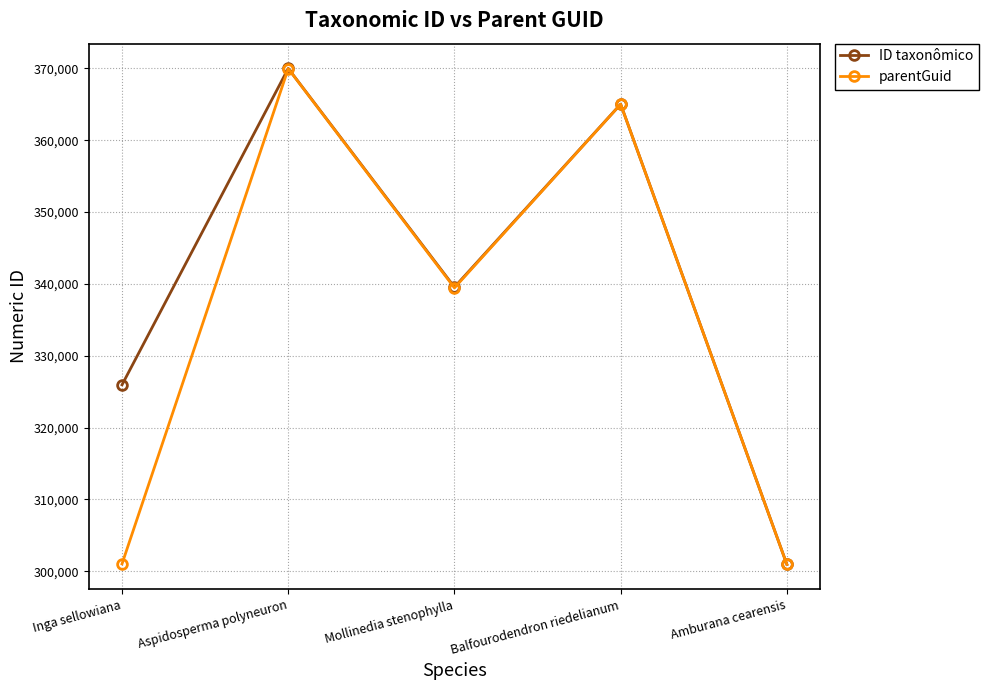

Is the value of ID taxonômico at Inga sellowiana greater than the value of parentGuid at Aspidosperma polyneuron?

No